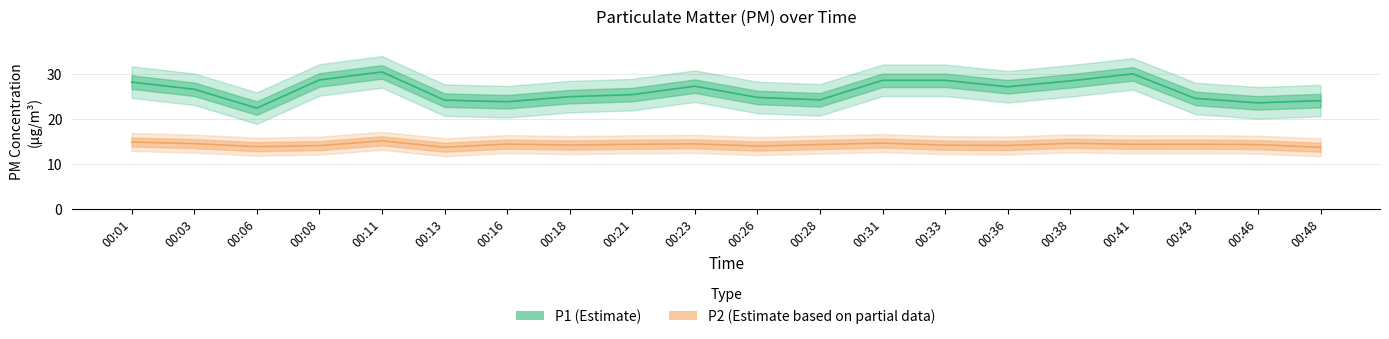

What is the smallest value displayed?

13.6